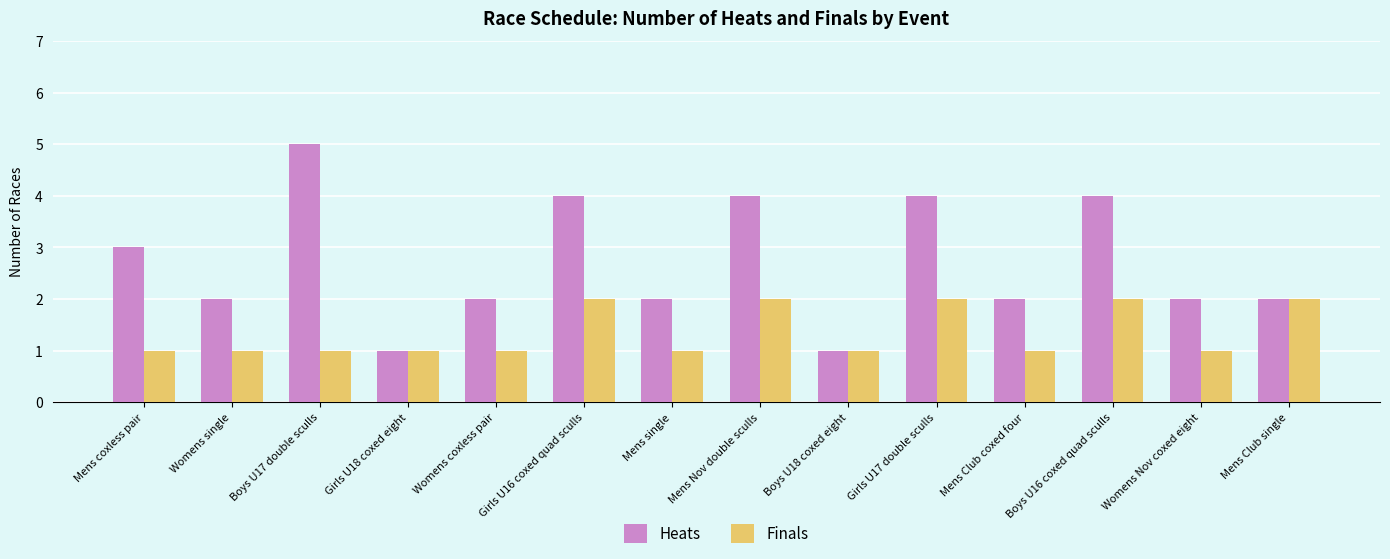

Is it true that Heats equals 4 at Mens Nov double sculls?

True